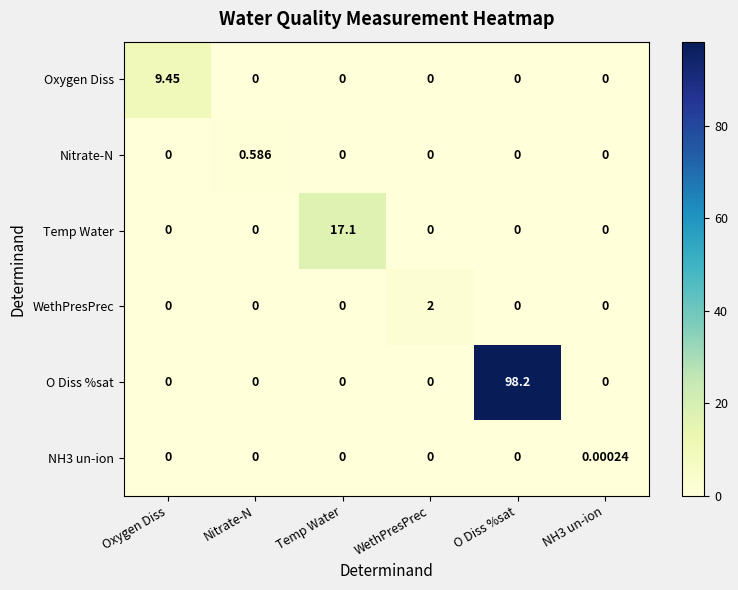

At which category is the sum across all series the highest?

O Diss %sat